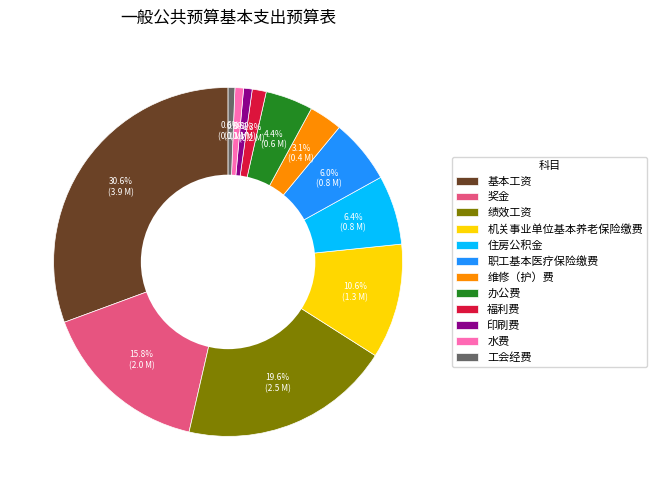

Between 福利费 and 奖金, which is larger?

奖金